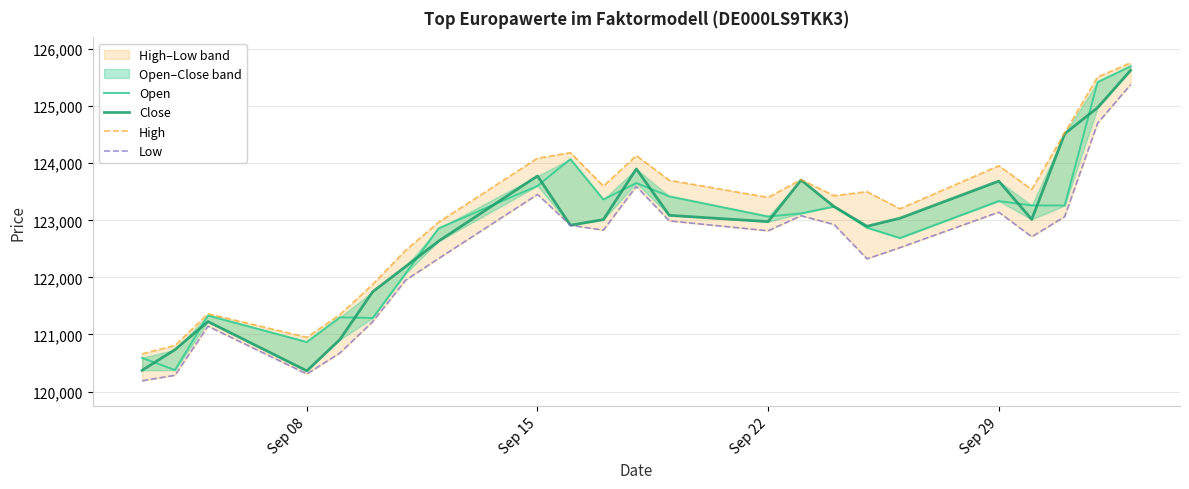

True or false: Open and High cross at least once.

False